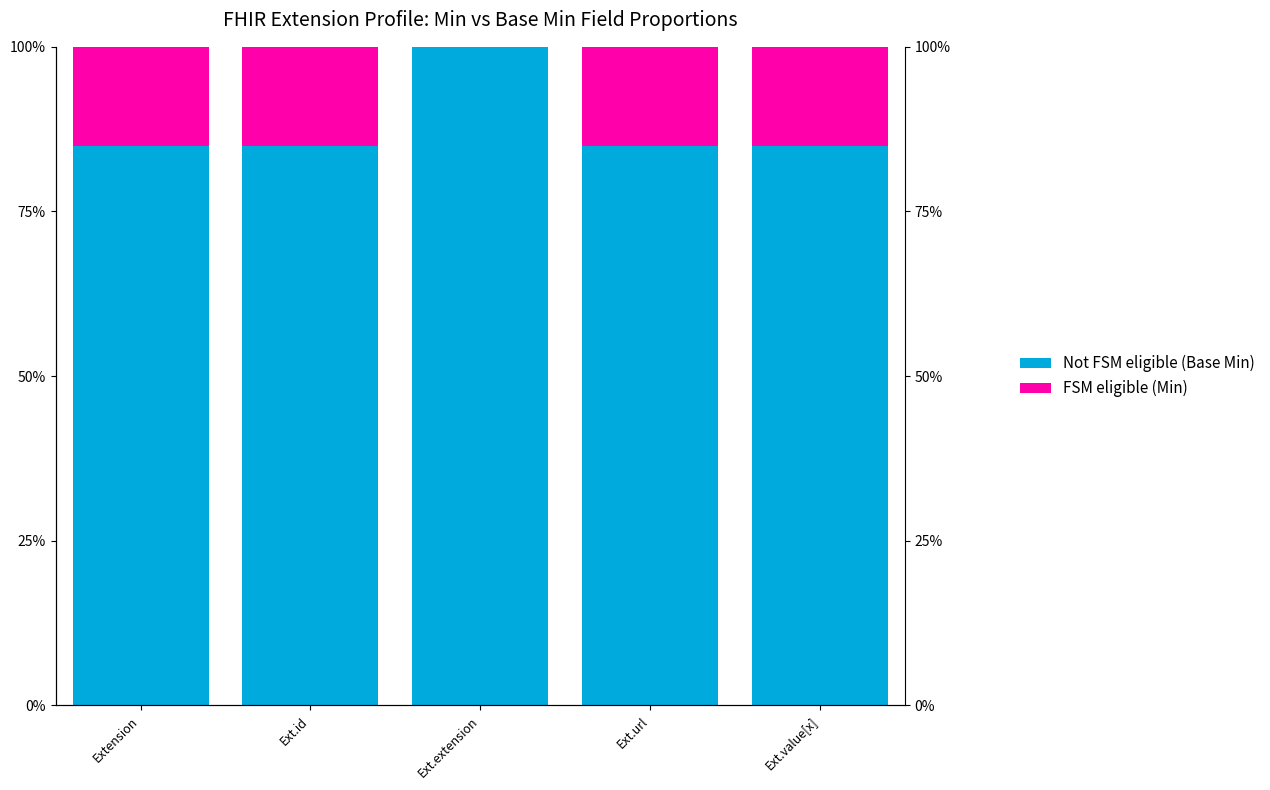

At which category is the sum across all series the highest?

Extension